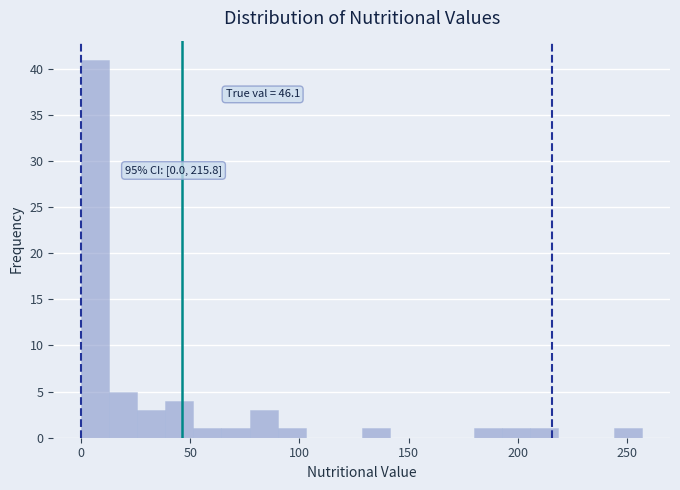

Around what value on the x-axis is the tallest bar? Give the approximate position of its centre, as read against the axis.

5